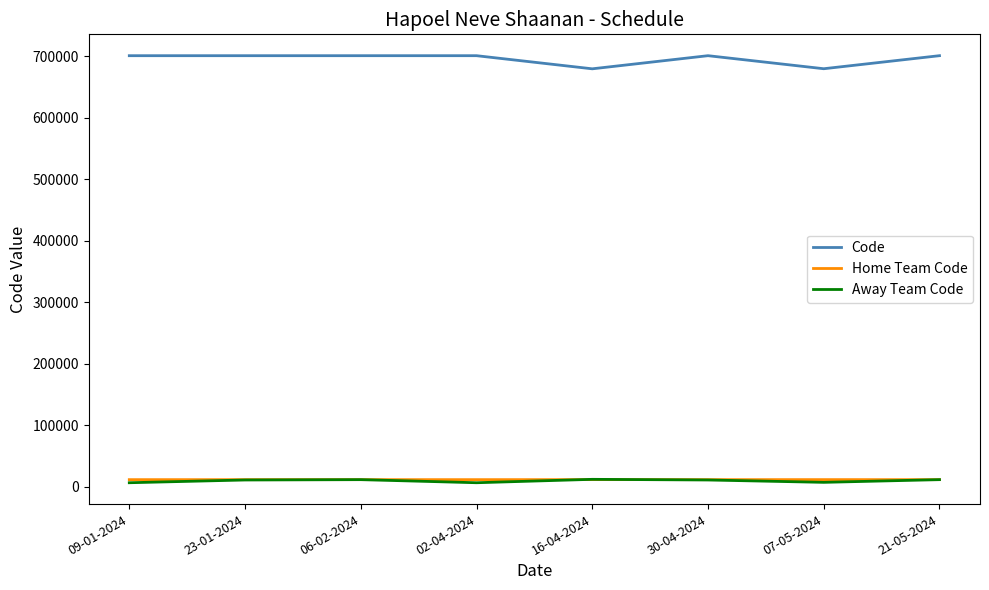

The value of Code at 30-04-2024 is 1166521. True or false?

False